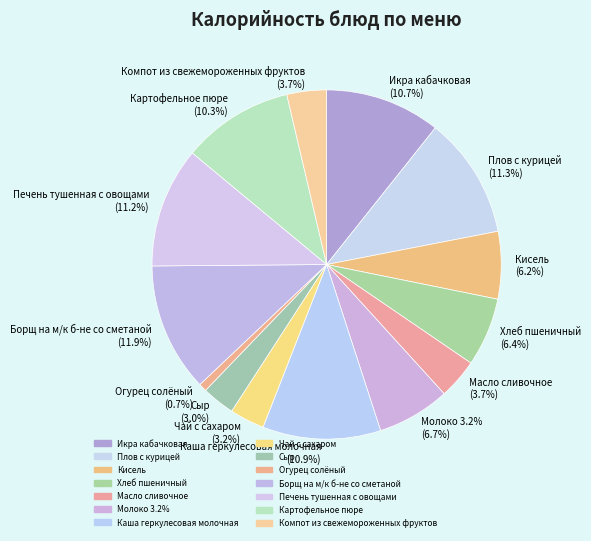

To the nearest percent, what is the difference between the Печень тушенная с овощами and Чай с сахаром slice percentages?

8%